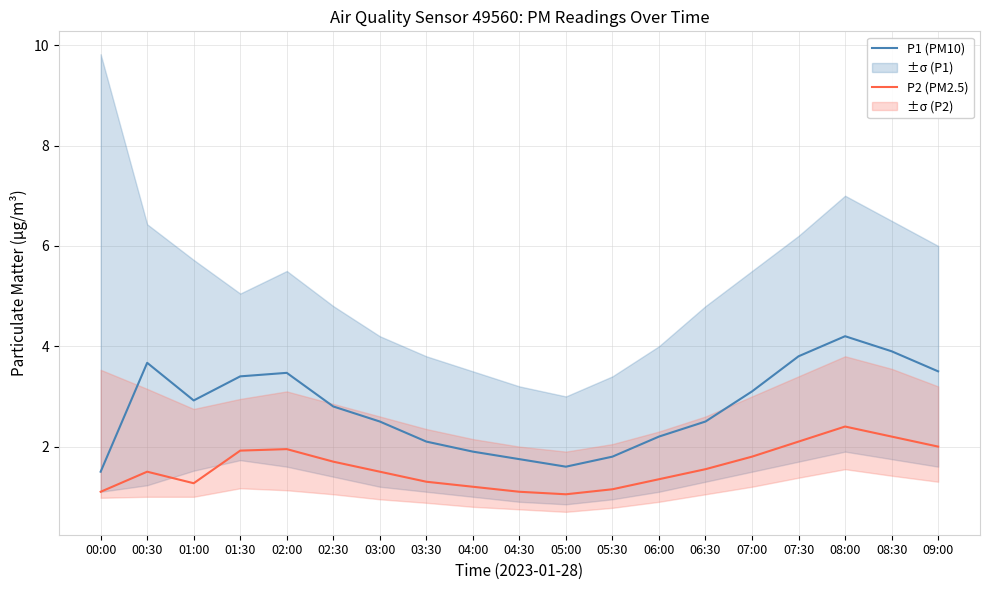

True or false: P2 (PM2.5) and P1 (PM10) cross at least once.

False